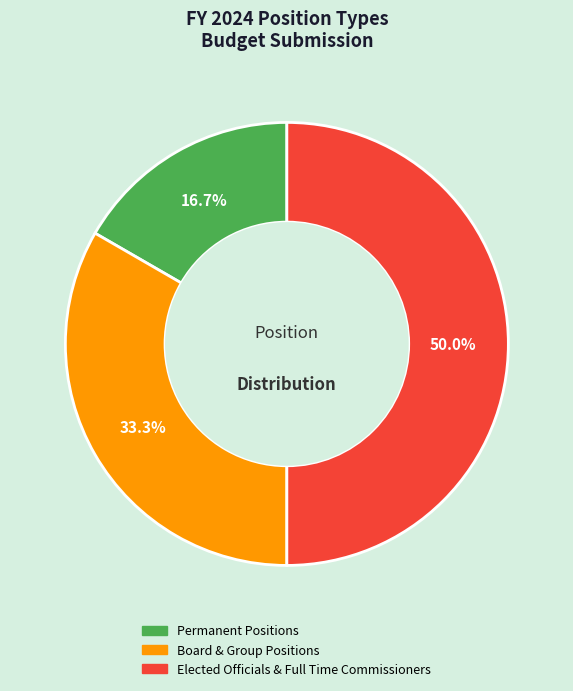

To the nearest percent, what percentage of the pie is Permanent Positions?

17%